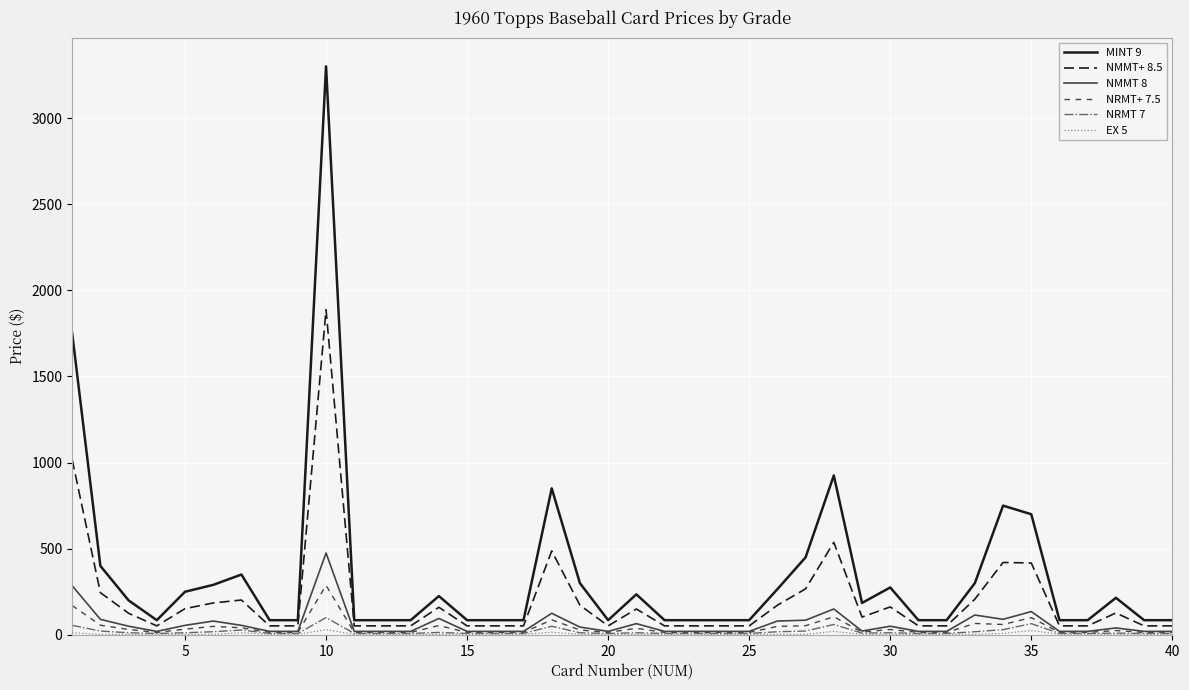

Which series has the largest total across all categories?

MINT 9